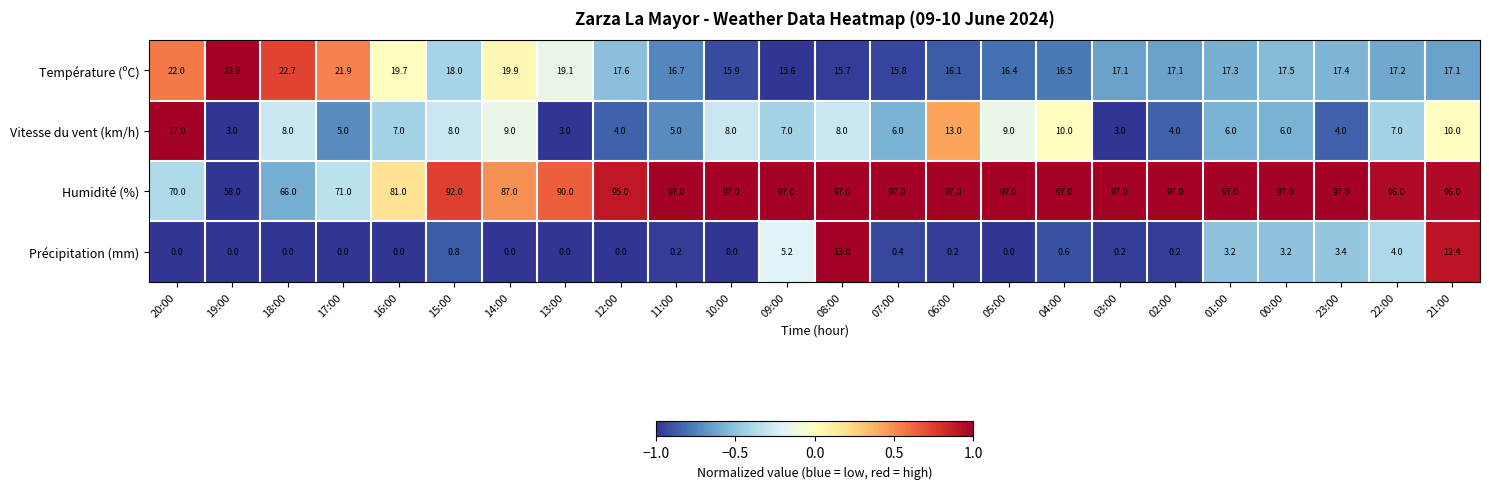

Rank the series at 14:00 from lowest to highest value.

Précipitation (mm), Vitesse du vent (km/h), Température (ºC), Humidité (%)